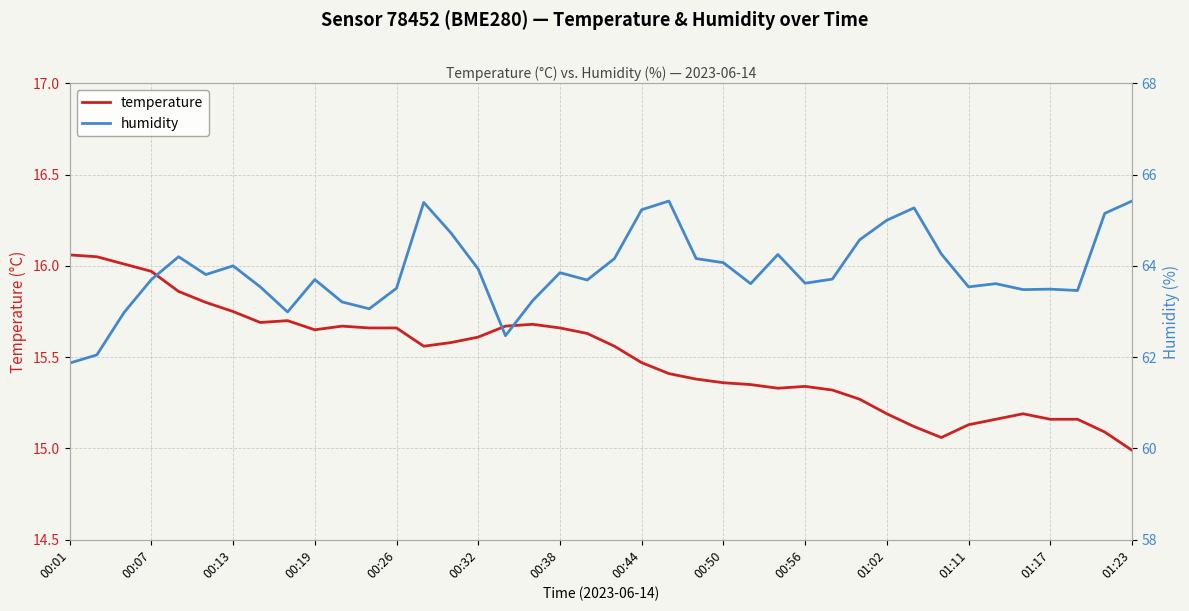

What is the lowest value of the temperature series?

15.0